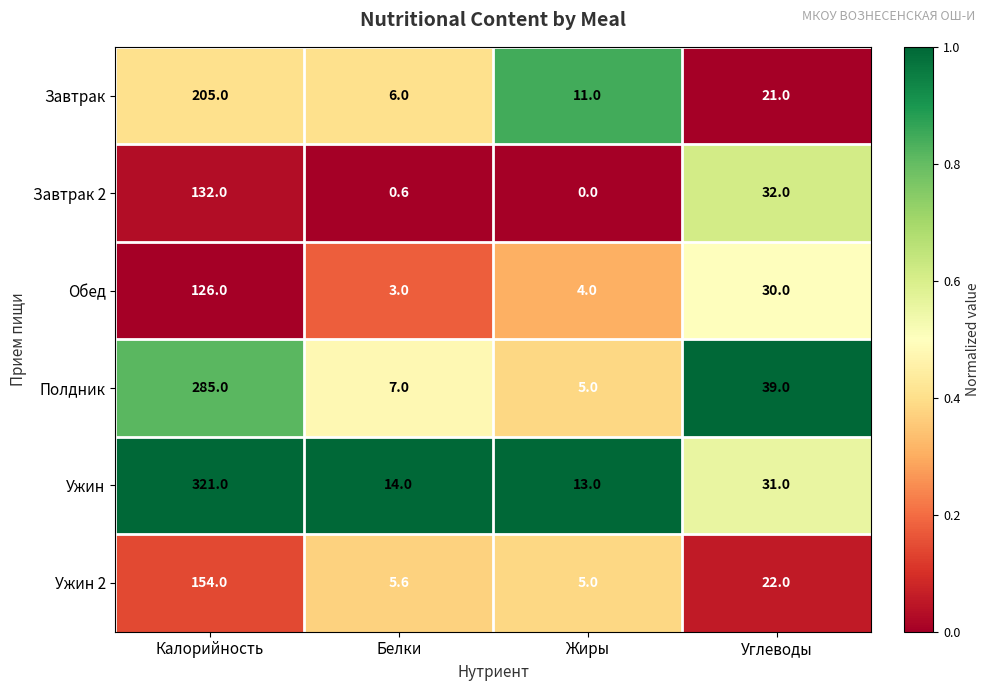

What is the sum of the Обед values at Калорийность and Жиры?

130.0